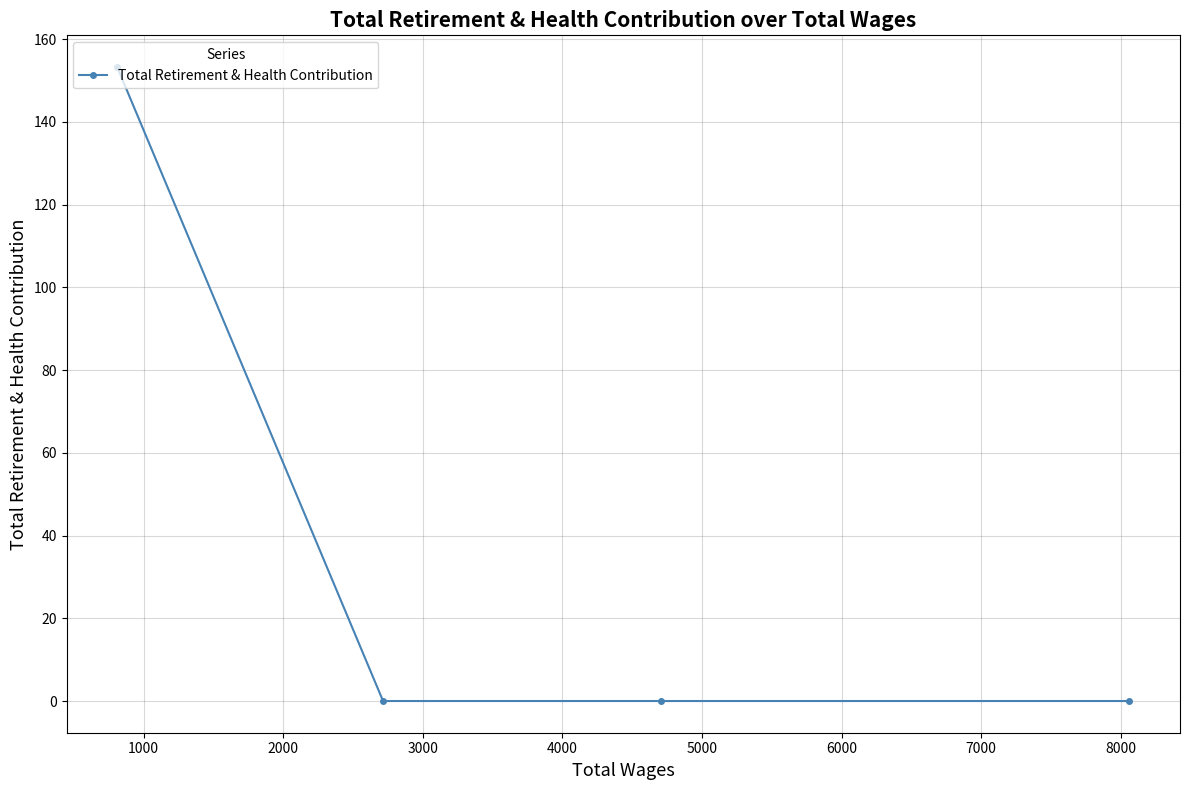

What is the average value?

38.3